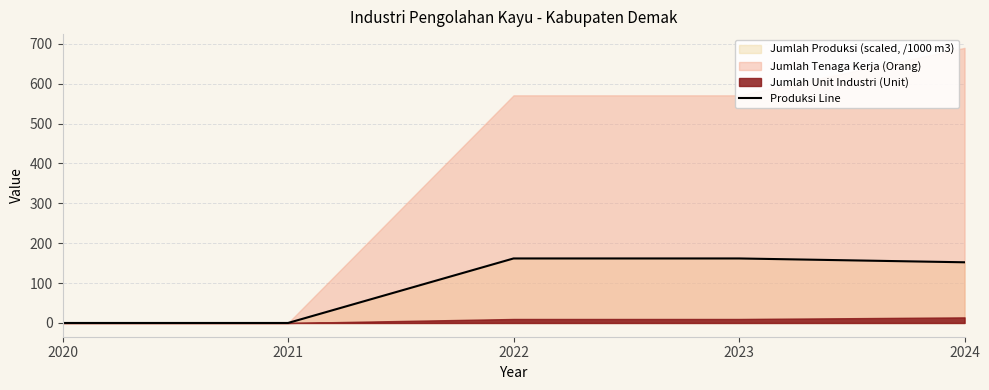

What is the difference between the values at 2024 and 2023?

9.6